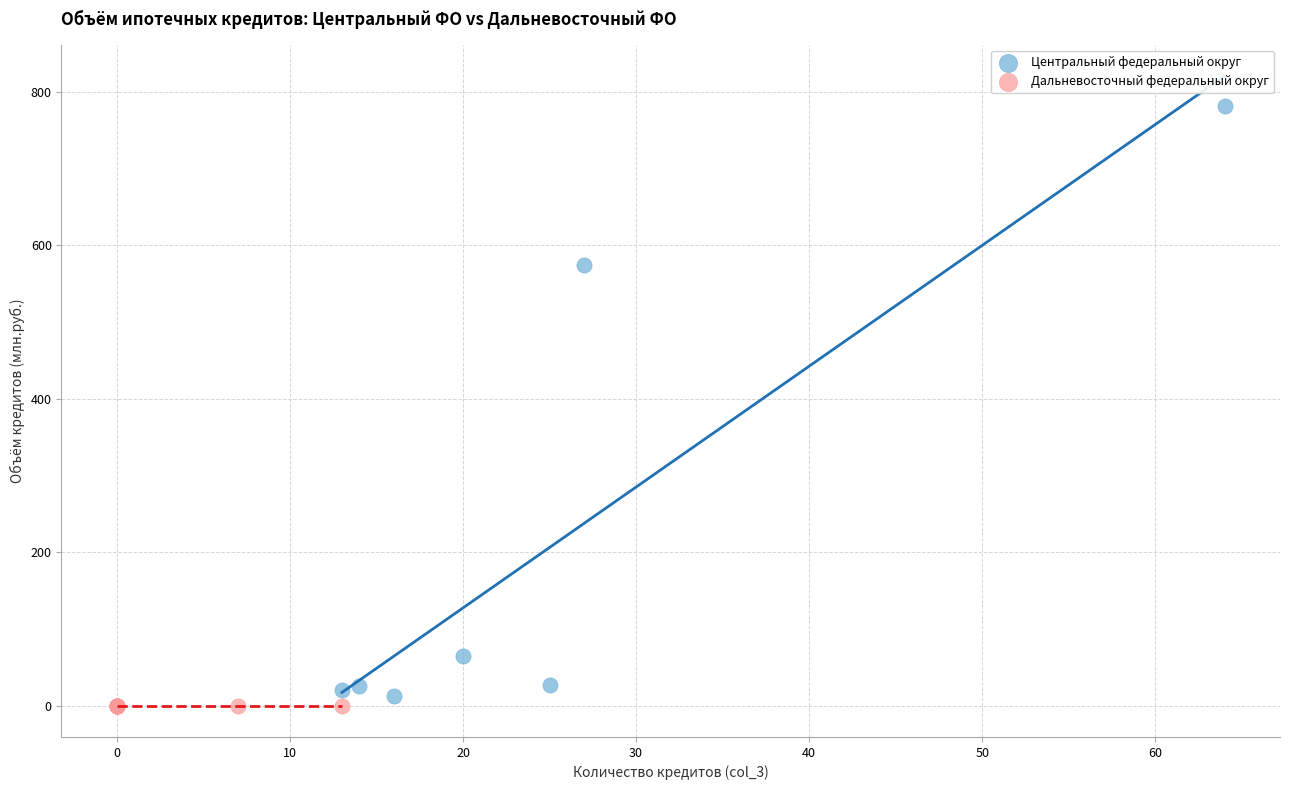

Which series contains the highest Y value?

Центральный федеральный округ